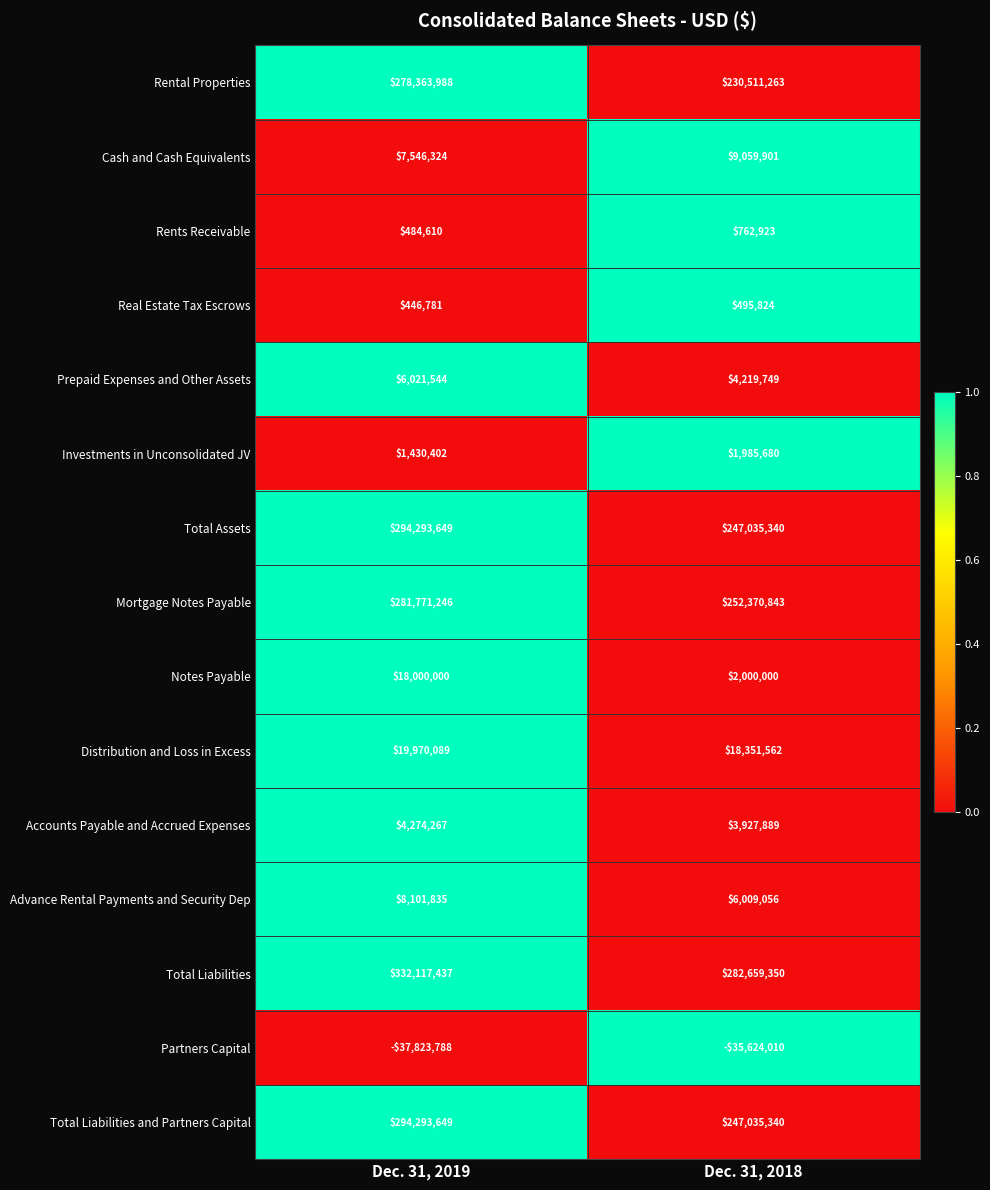

At which category does the chart reach its minimum across all series?

Dec. 31, 2019